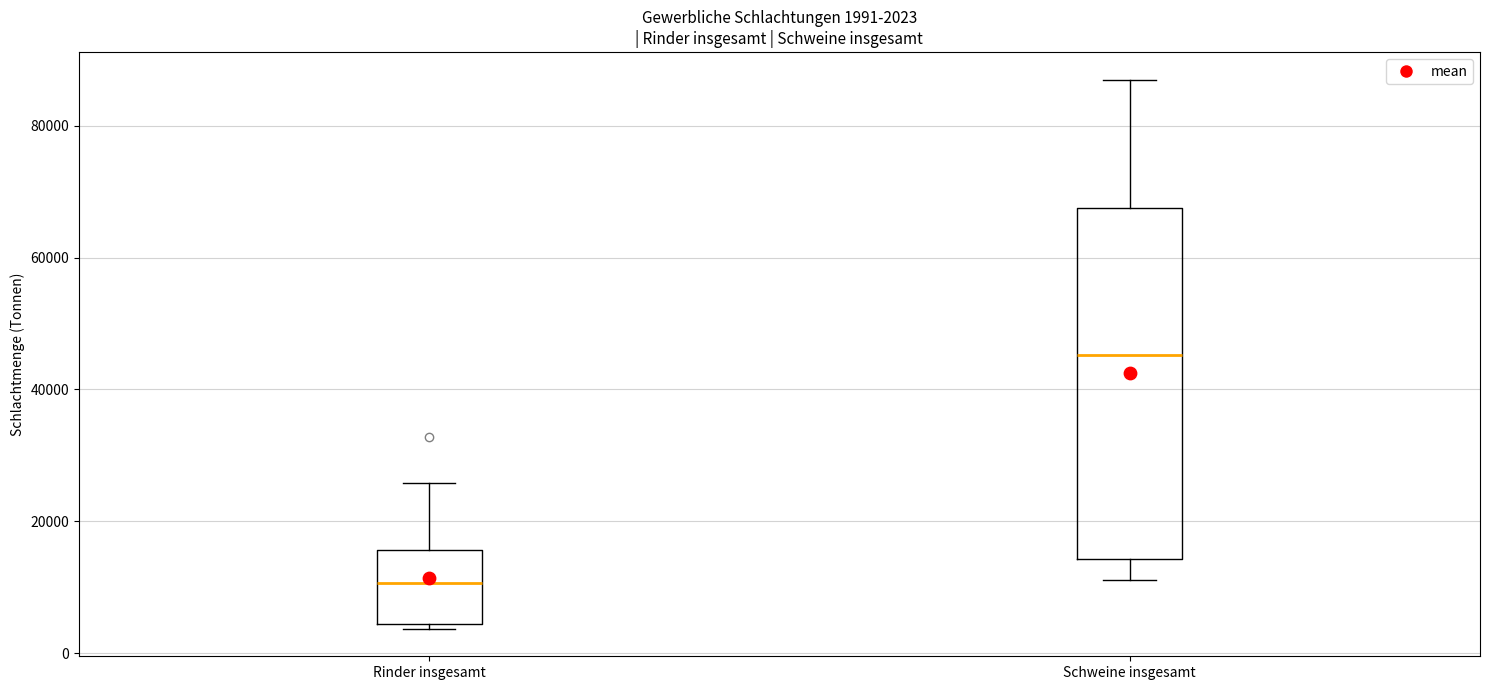

Which box's median line is the highest?

Schweine insgesamt